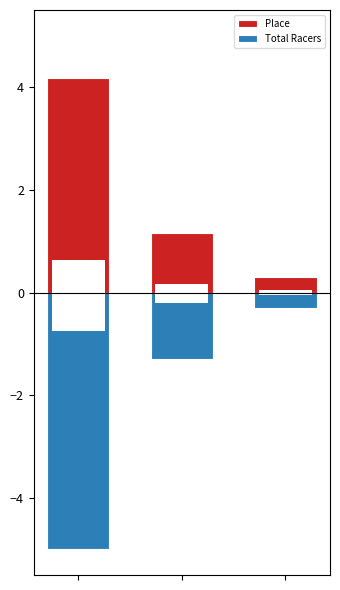

True or false: Place has a value of 0.3 at 1.

False